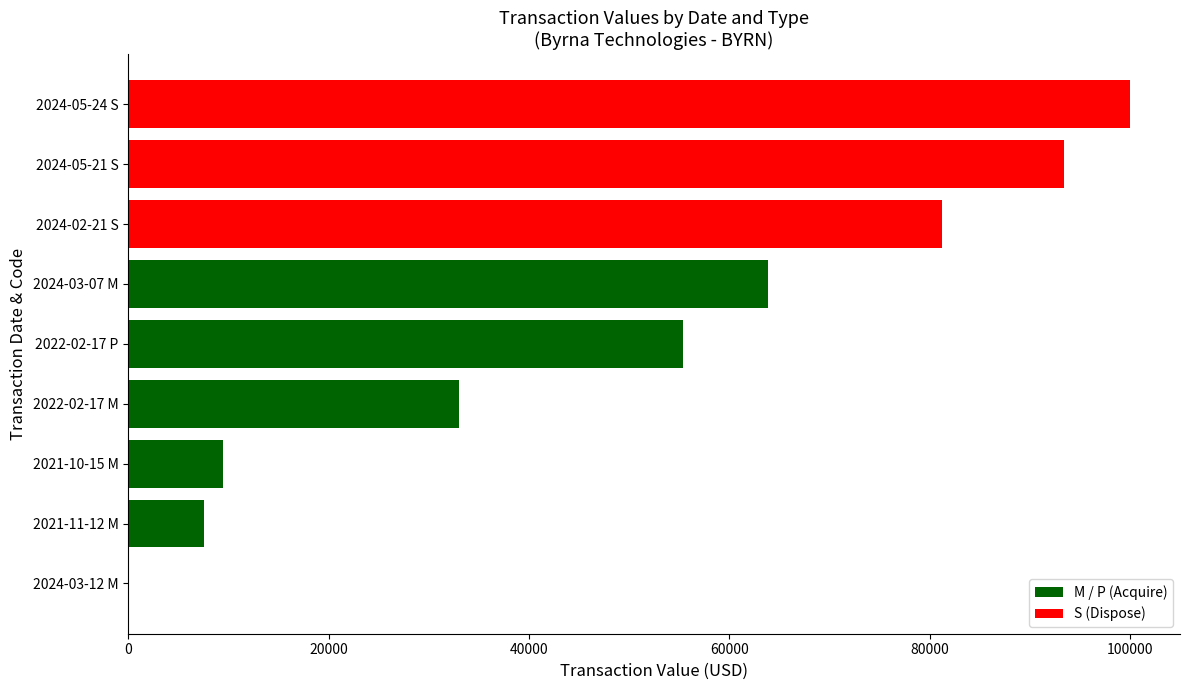

Is it true that the value at 2024-05-24 S is 65966?

False